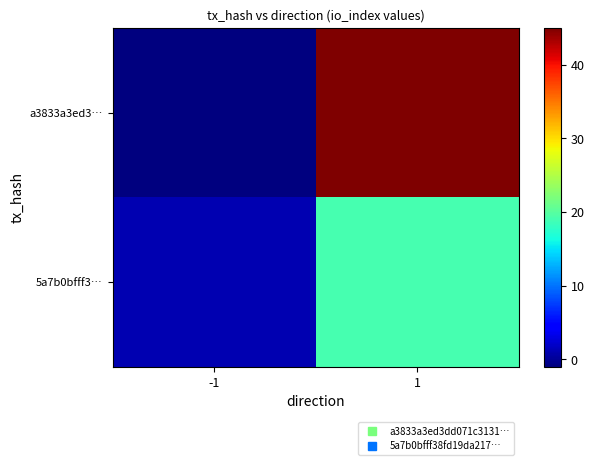

Count the number of data series in this chart.

2